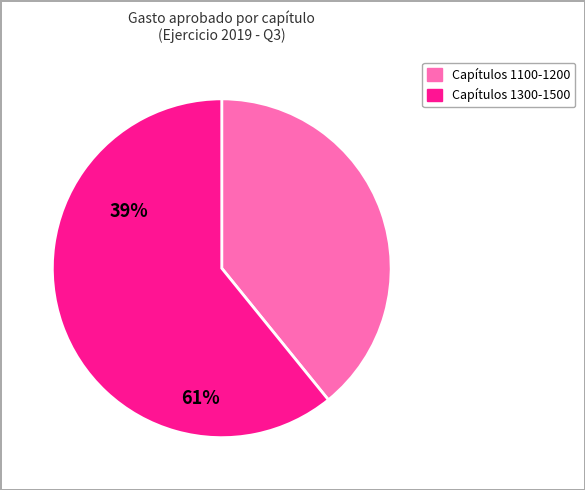

Is there a majority slice in this chart?

Yes